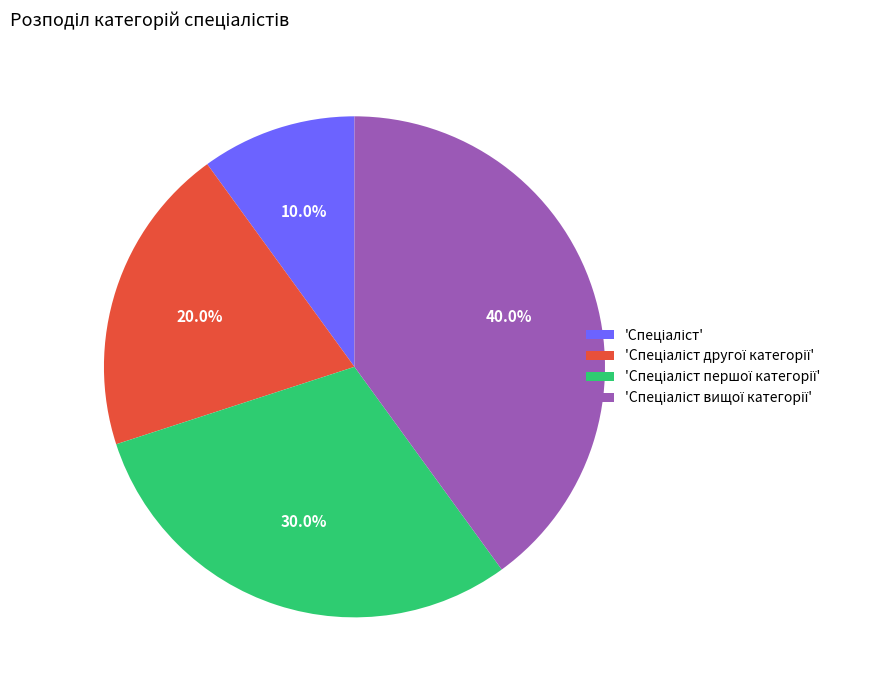

Is there any slice that represents more than half of the pie?

No